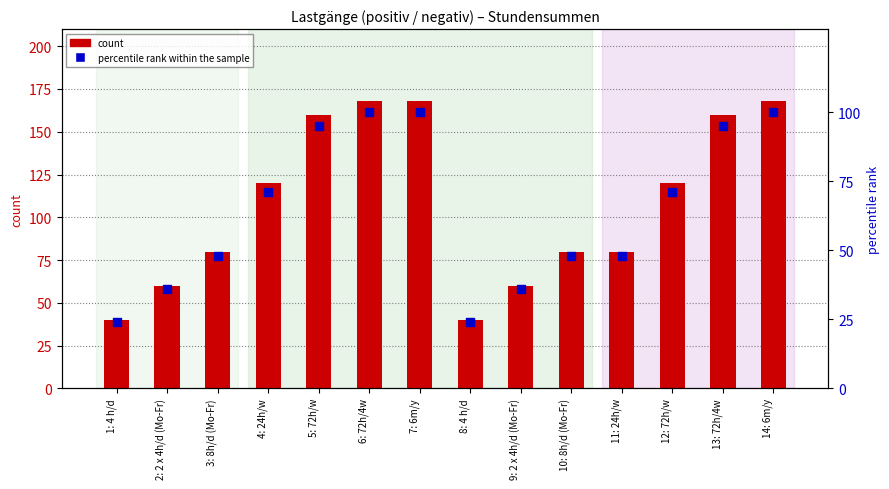

What are all the series names shown in the legend?

count, percentile rank within the sample